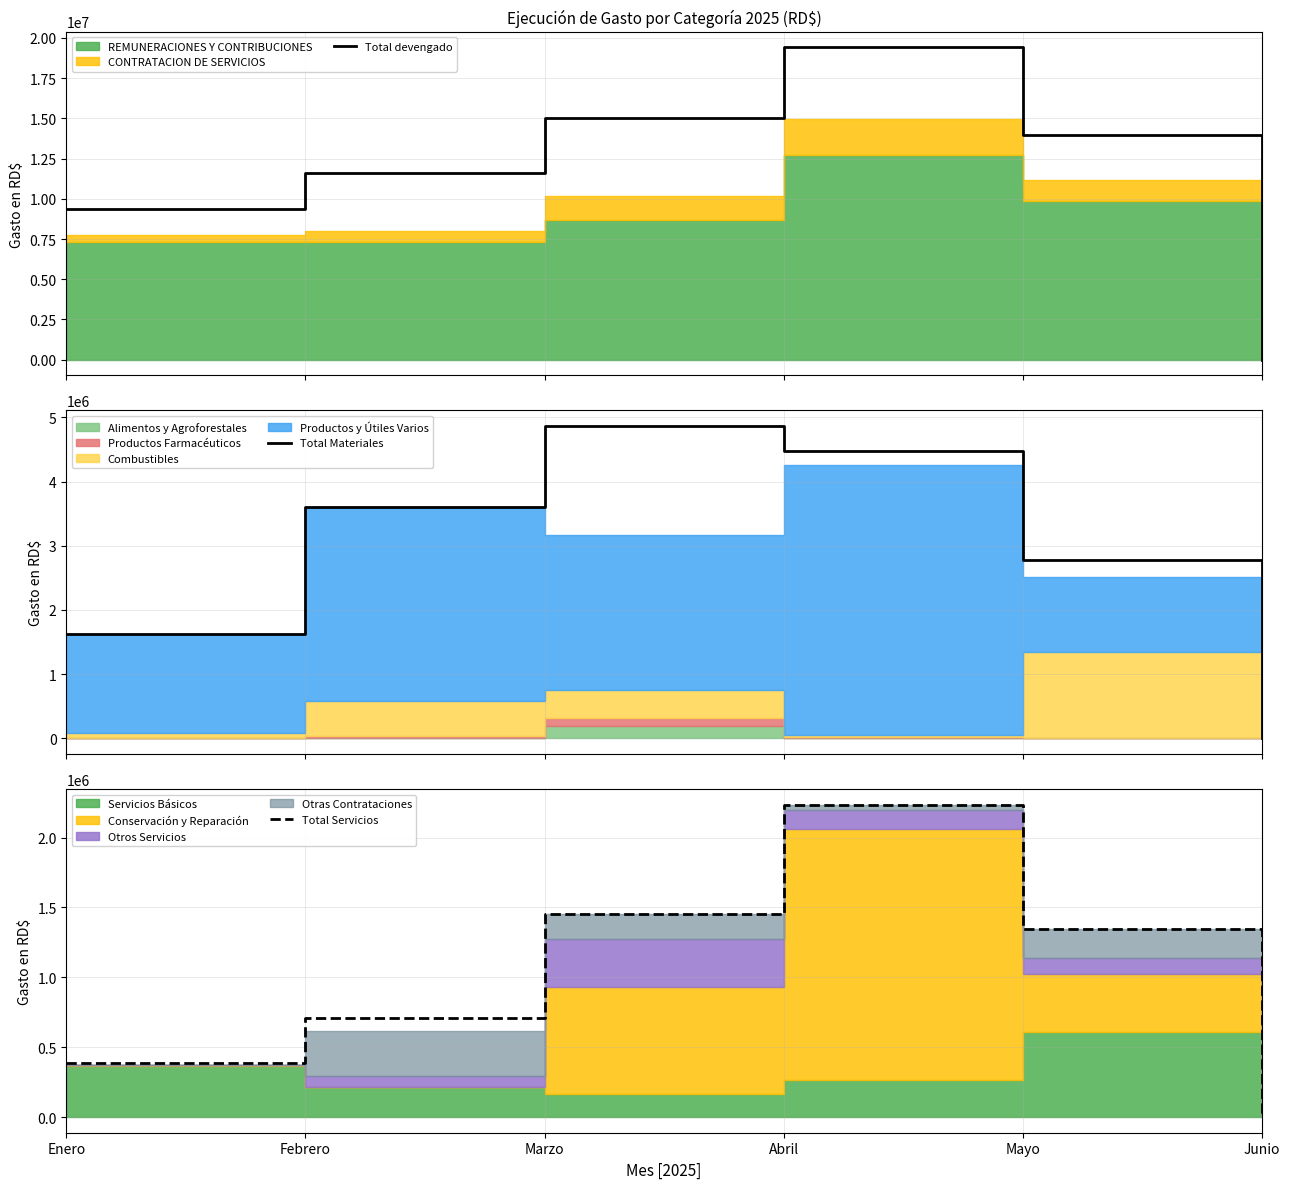

List the labels in order of Total Servicios value, smallest first.

Junio, Enero, Febrero, Mayo, Marzo, Abril